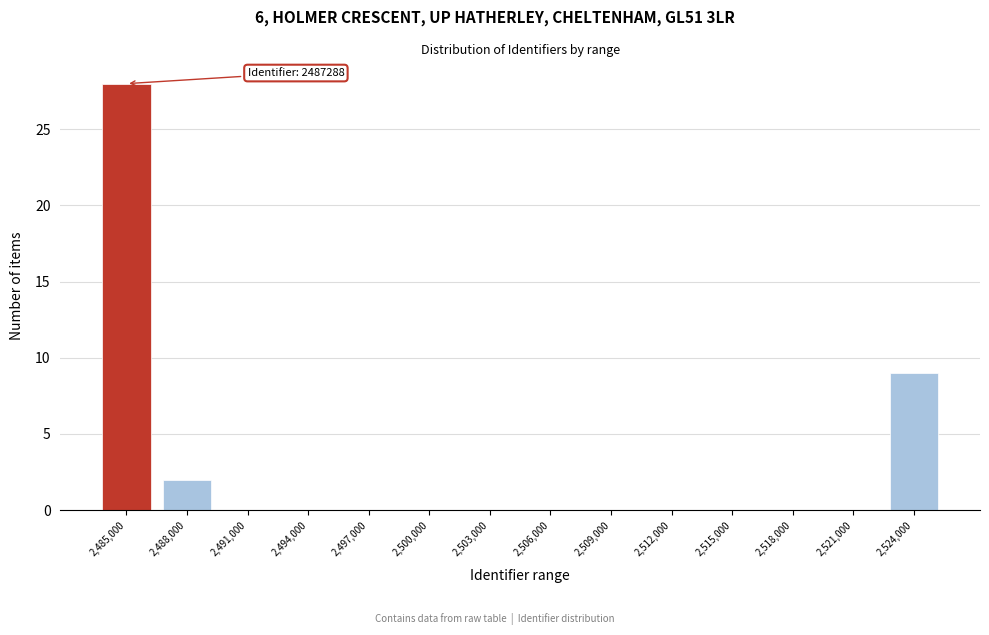

Reading left to right, transcribe all the data shown in this chart.

2,485,000=28	2,488,000=2	2,491,000=0	2,494,000=0	2,497,000=0	2,500,000=0	2,503,000=0	2,506,000=0	2,509,000=0	2,512,000=0	2,515,000=0	2,518,000=0	2,521,000=0	2,524,000=9